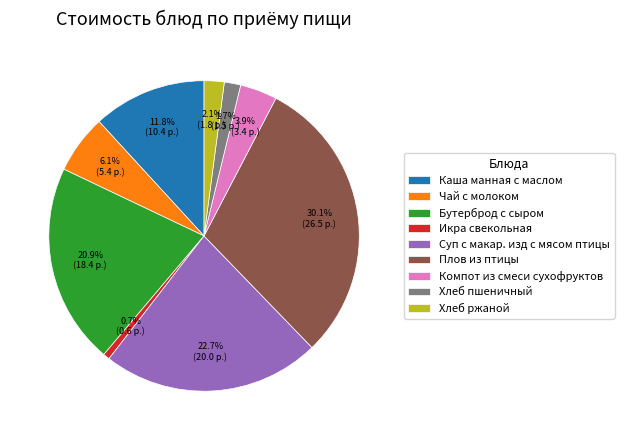

To the nearest percent, what percentage of the pie is Плов из птицы?

30%